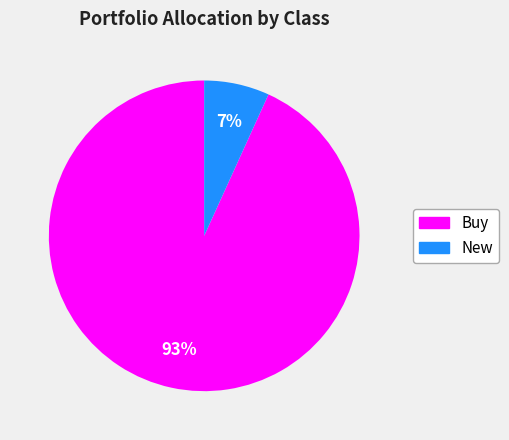

To the nearest percent, what is the average slice percentage?

50%